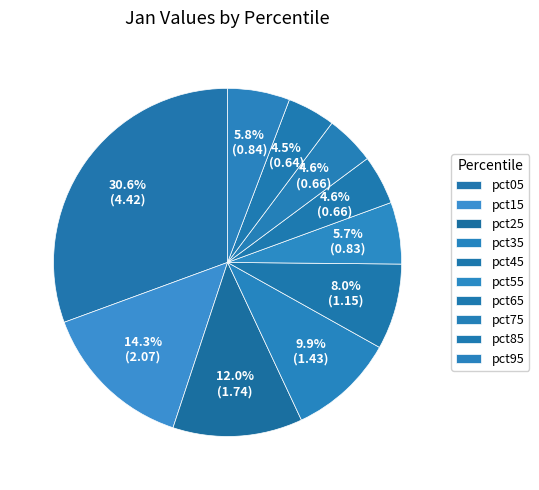

To the nearest percent, what is the difference between the pct35 and pct45 slice percentages?

2%